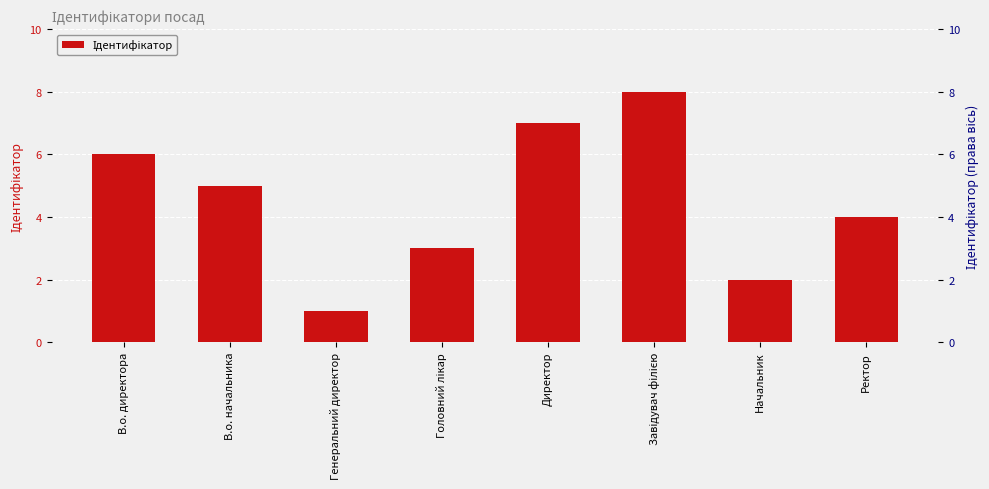

What is the label of the 6th bar from the right?

Генеральний директор